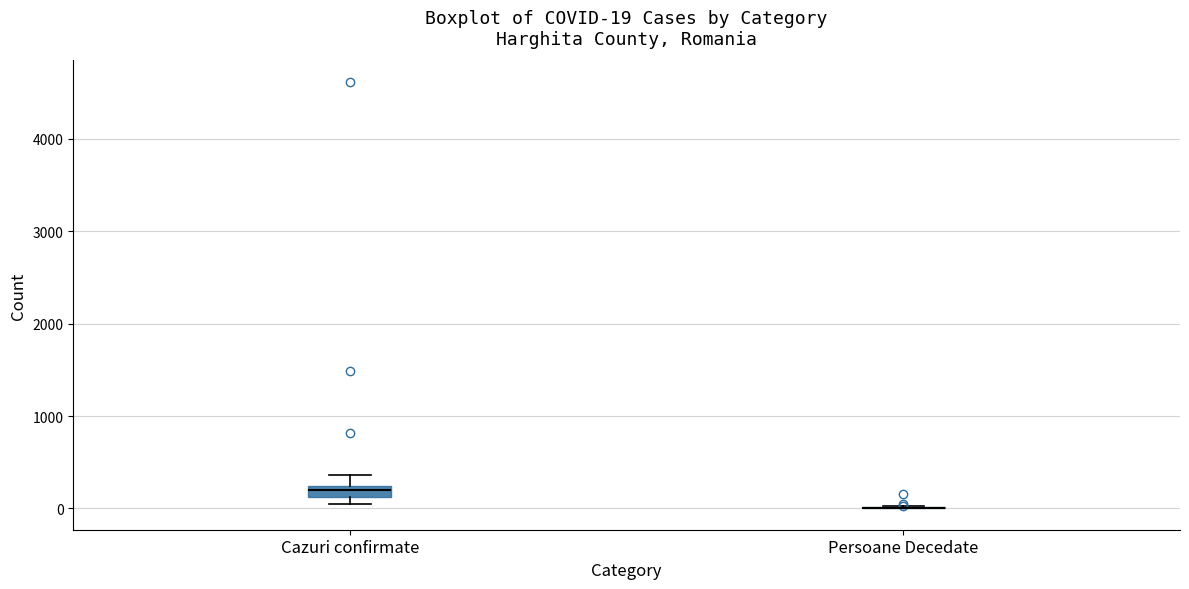

Which box is the tallest, from its lower edge to its upper edge?

Cazuri confirmate